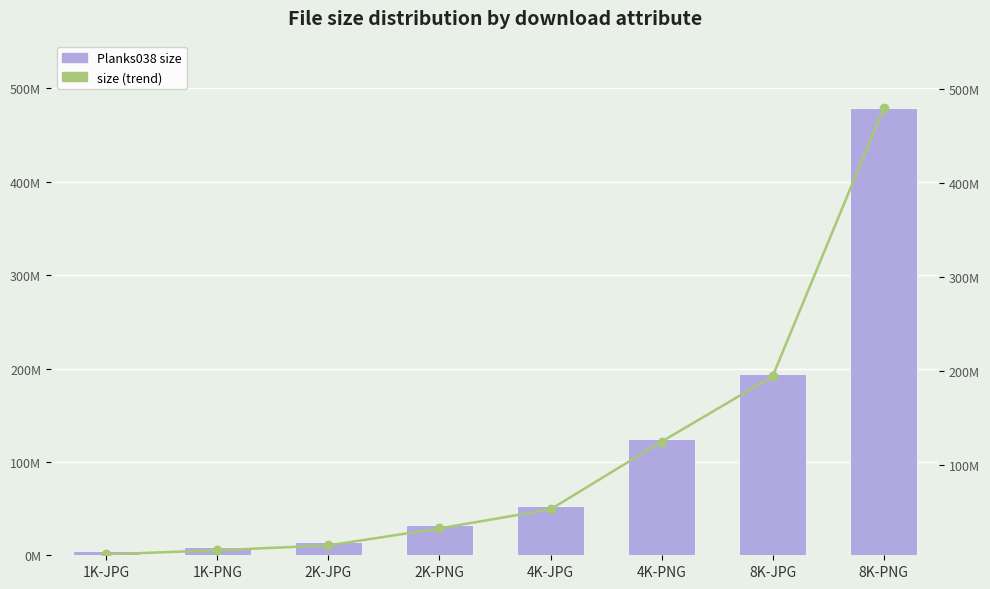

List the series in order of their peak value, lowest first.

size, size (trend)